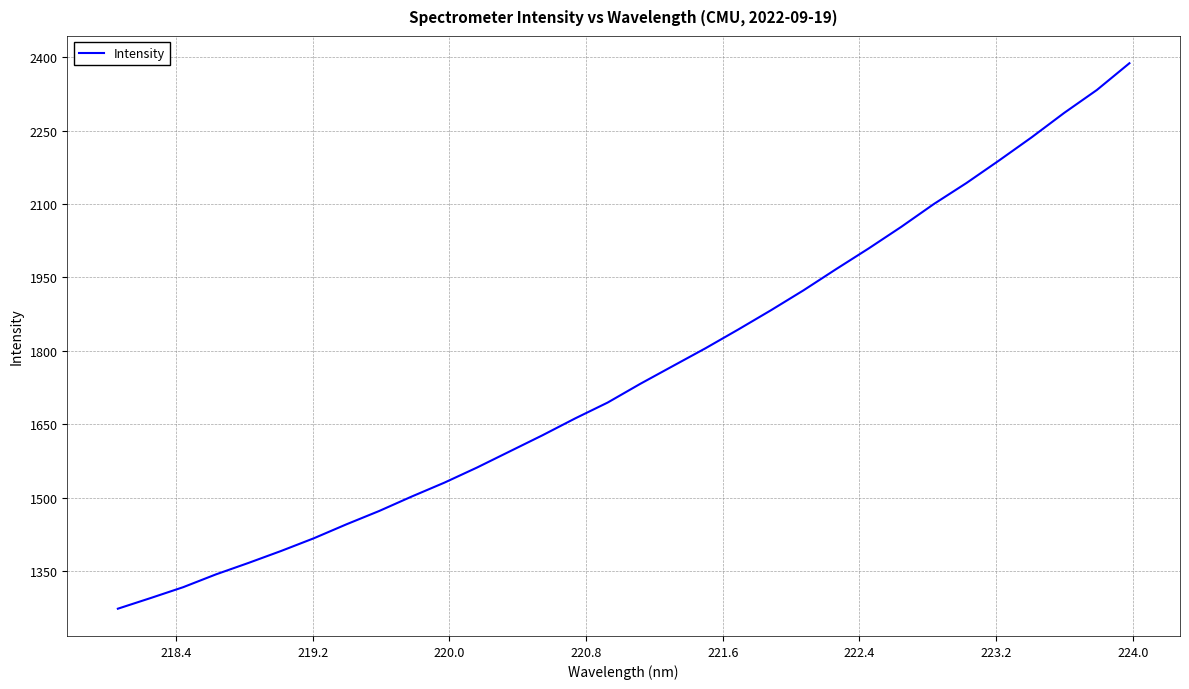

What is the maximum value shown in the chart?

2387.9